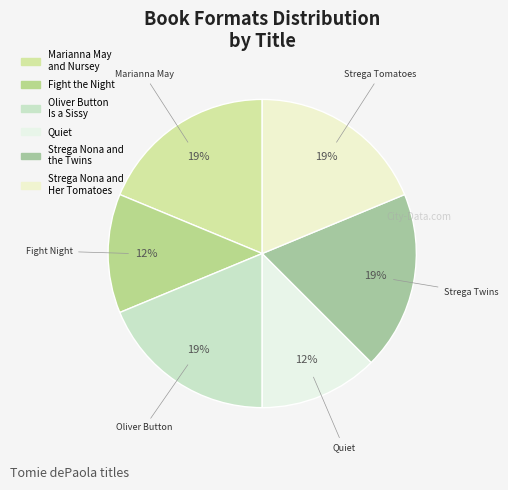

Is Quiet the majority of the pie?

No